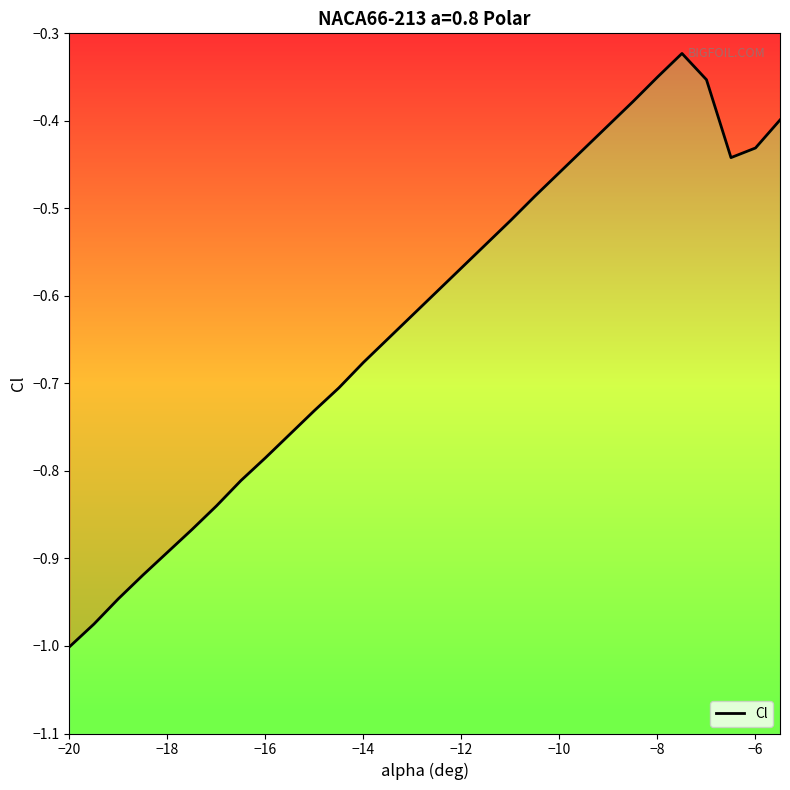

Which label corresponds to the smallest value in the chart?

−20